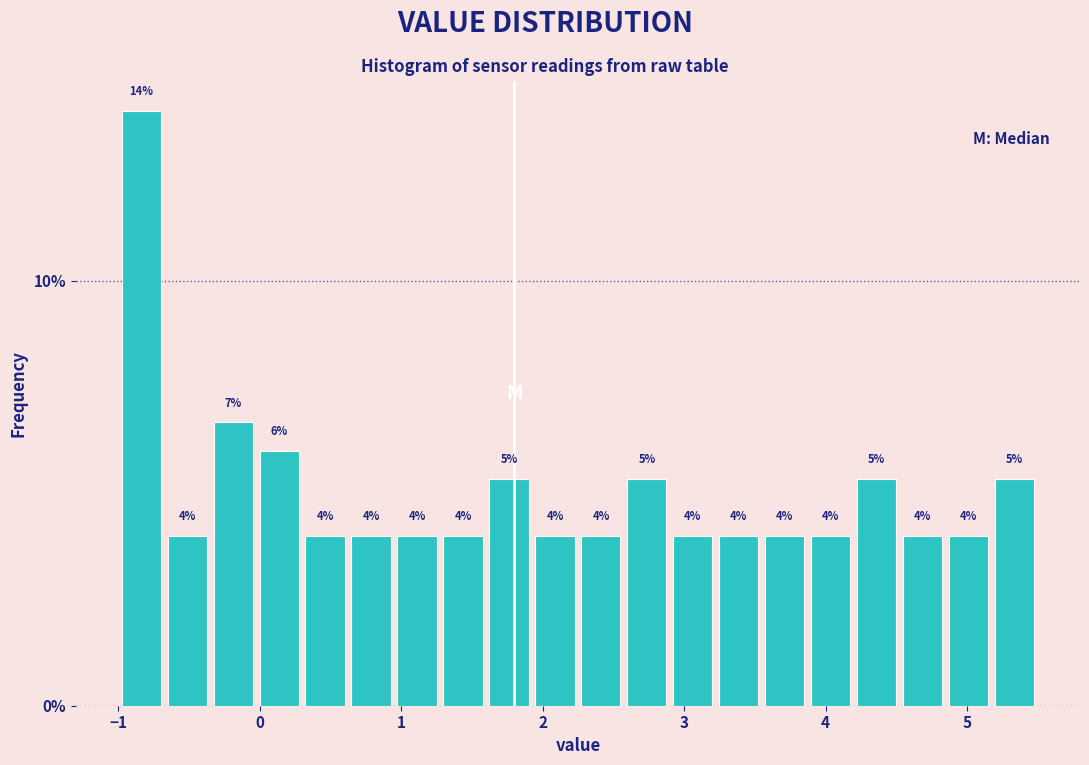

Read against the x-axis, roughly where is the centre of the tallest bar?

-0.8